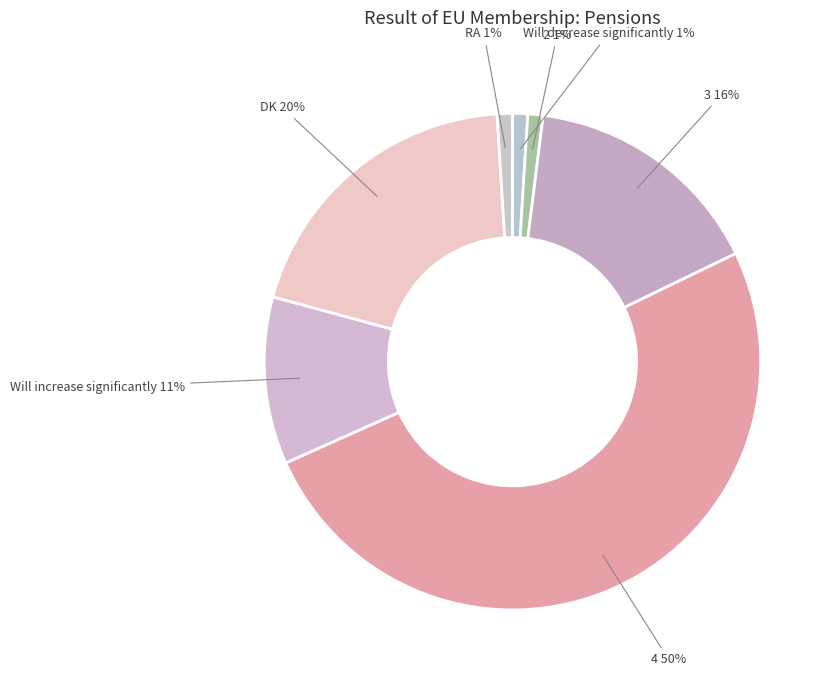

Do RA and 3 together represent more than half of the pie?

No